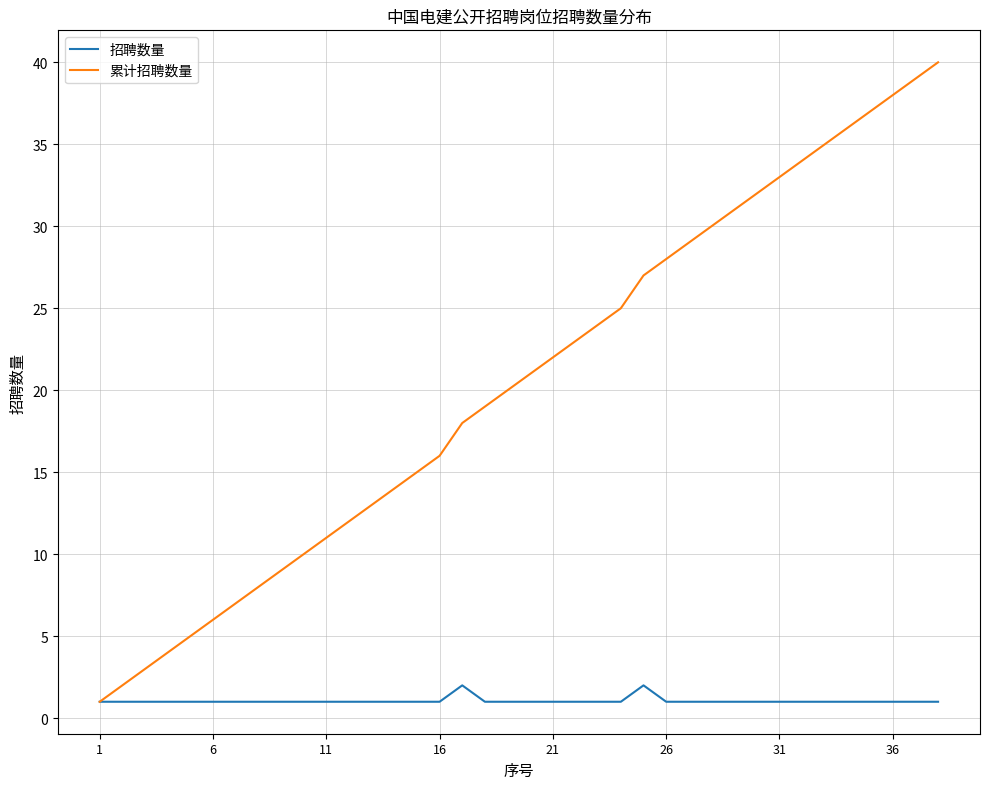

List the series in order of their overall mean, highest first.

累计招聘数量, 招聘数量